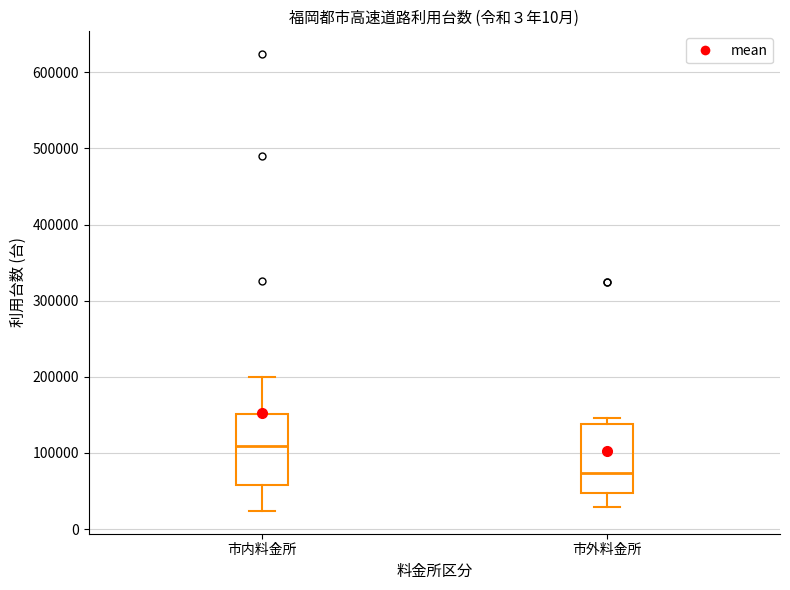

Reading left to right, read every box against the y-axis: the position of its median line, the range the box covers, and the ends of its whiskers. The values are not printed on the chart, so give them approximately, as read against the axis.

市内料金所: median 110000, box 60000 to 150000, whiskers 20000 to 200000
市外料金所: median 70000, box 50000 to 140000, whiskers 30000 to 150000